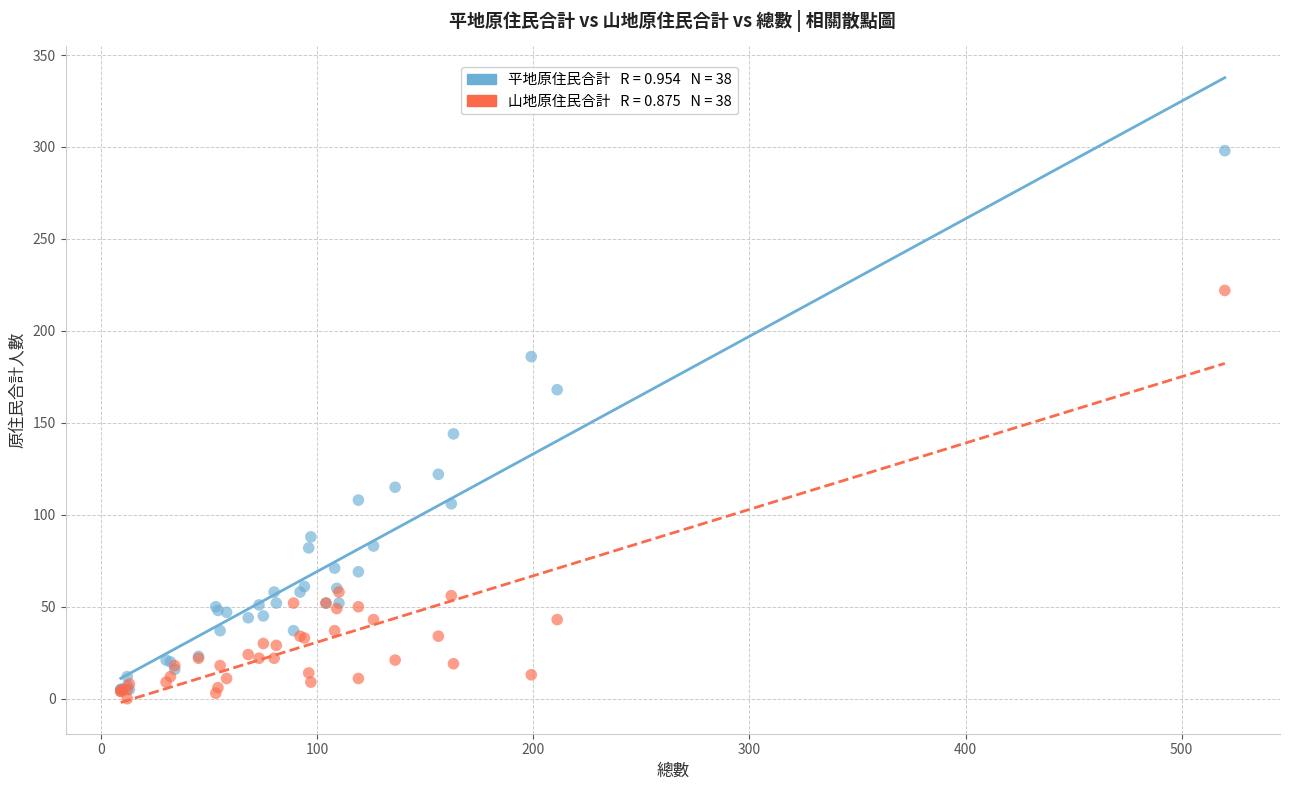

Across all series, what Y value is closest to 149?

144